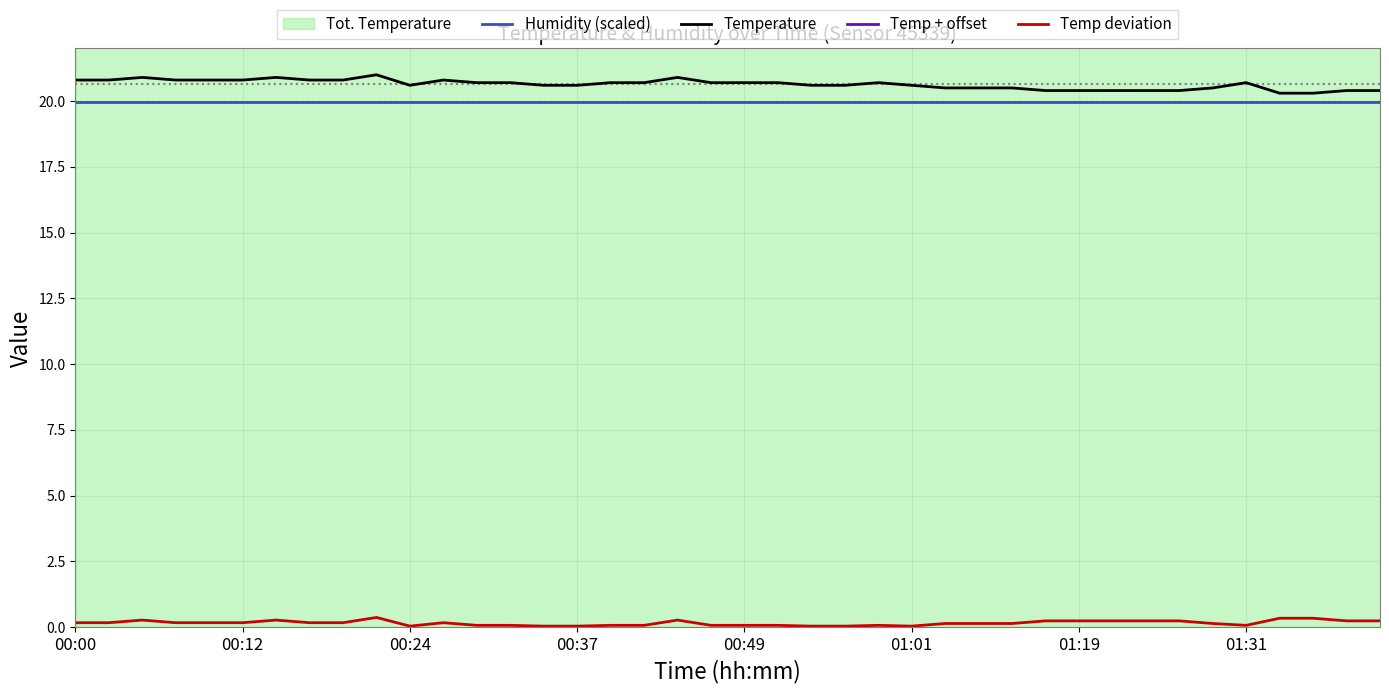

At 8, list the series in order from smallest to largest.

Temp deviation, Humidity (scaled), Temperature, Temp + offset